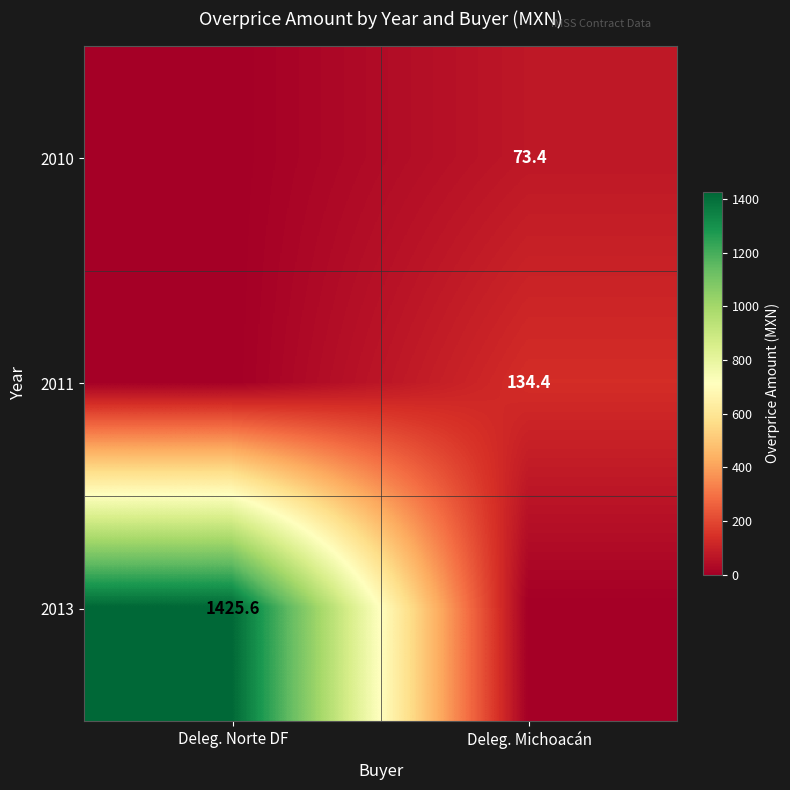

At which category does the chart reach its minimum across all series?

Deleg. Norte DF